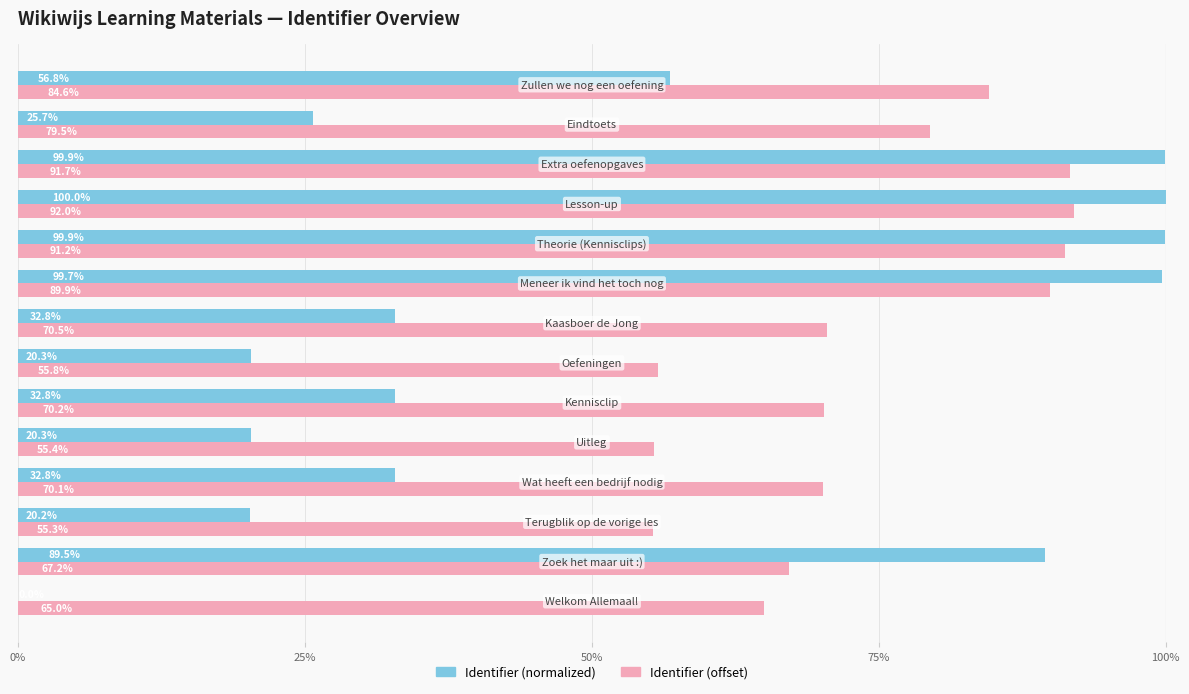

What is the difference between the second highest and second lowest values in the Identifier (normalized) series?

79.7